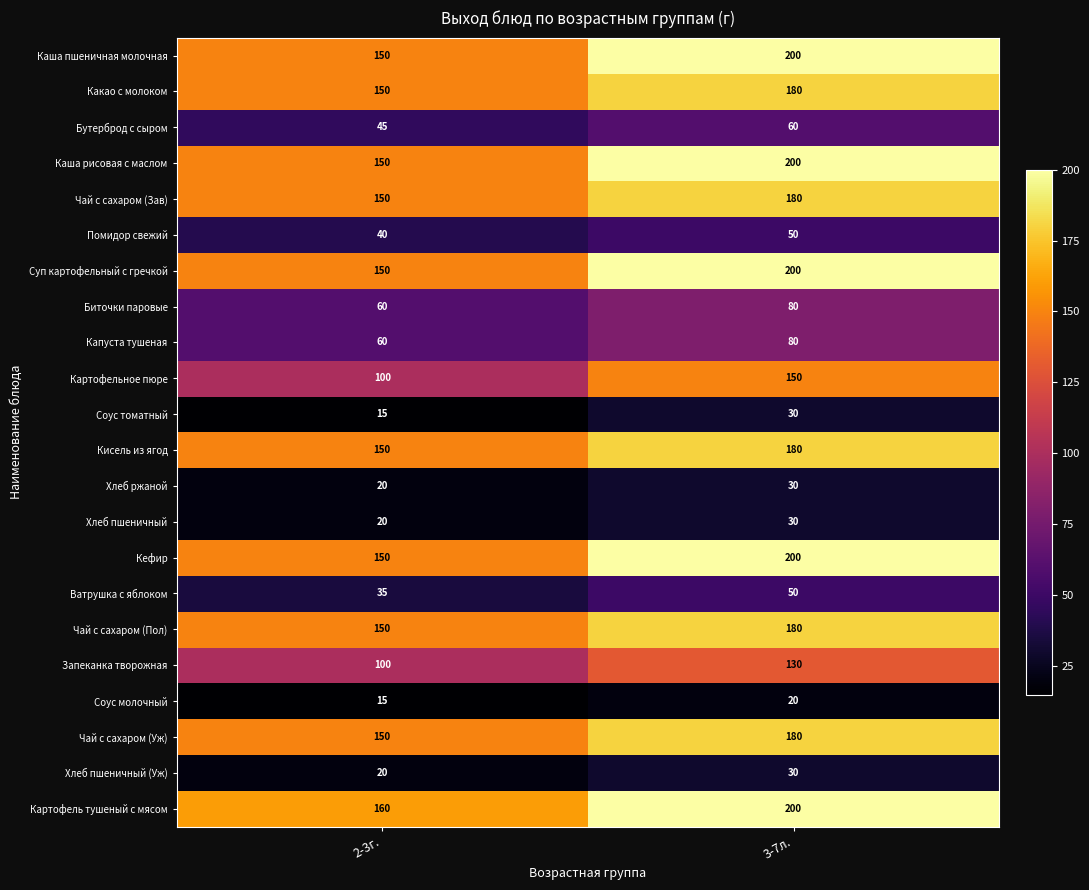

What is the total value across all series at 3-7л.?

2640